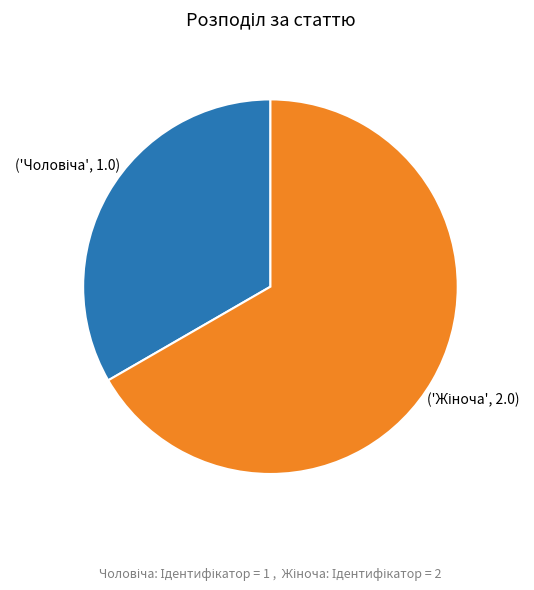

Rank the categories by value from lowest to highest.

Чоловіча, Жіноча